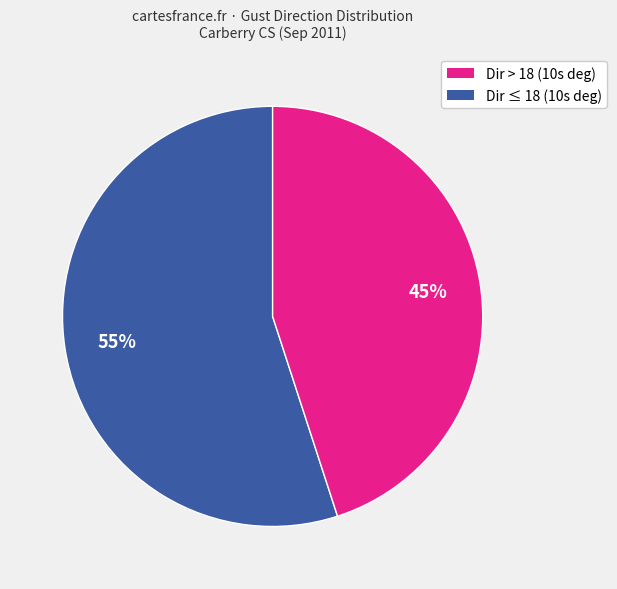

Does any single category account for the majority?

Yes